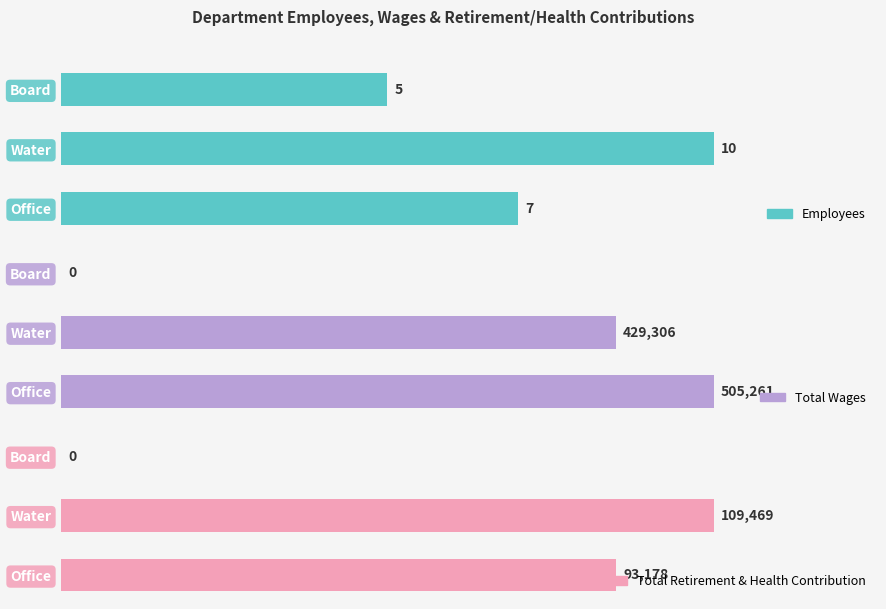

Which series has the largest total across all categories?

Total Wages